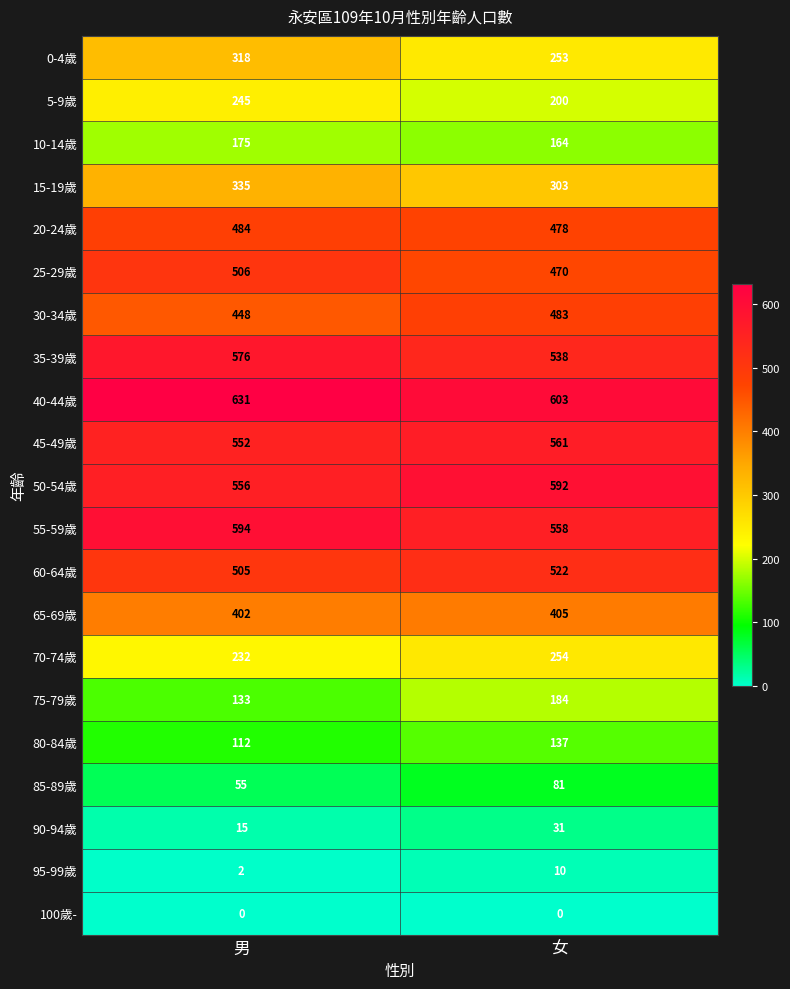

What is the average value of the 25-29歲 series?

488